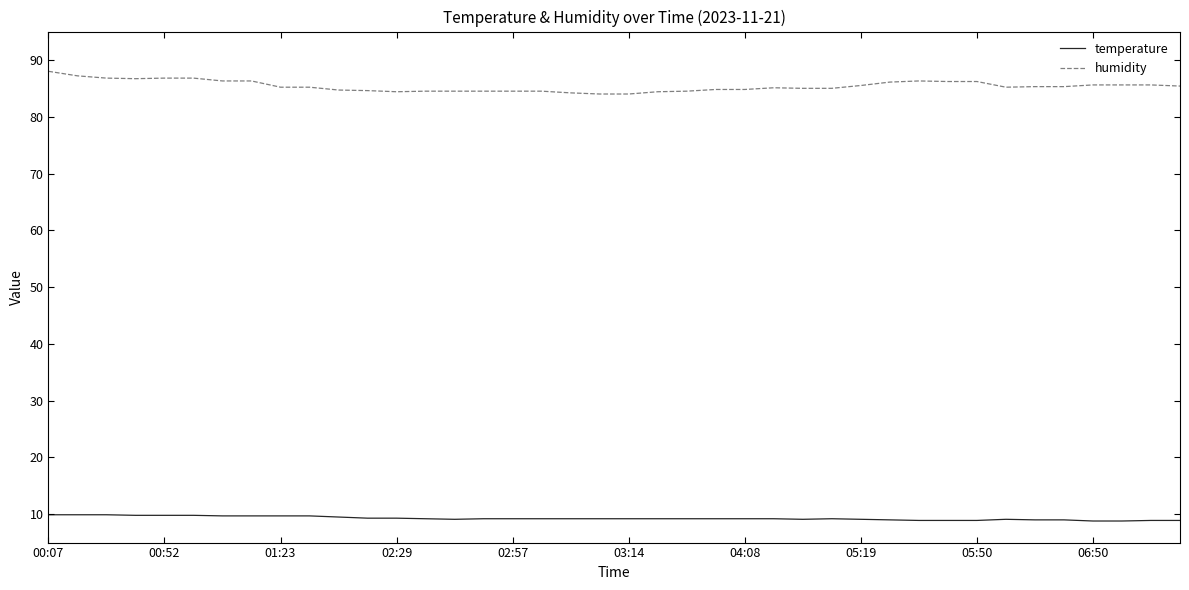

Count the number of categories in the chart.

40